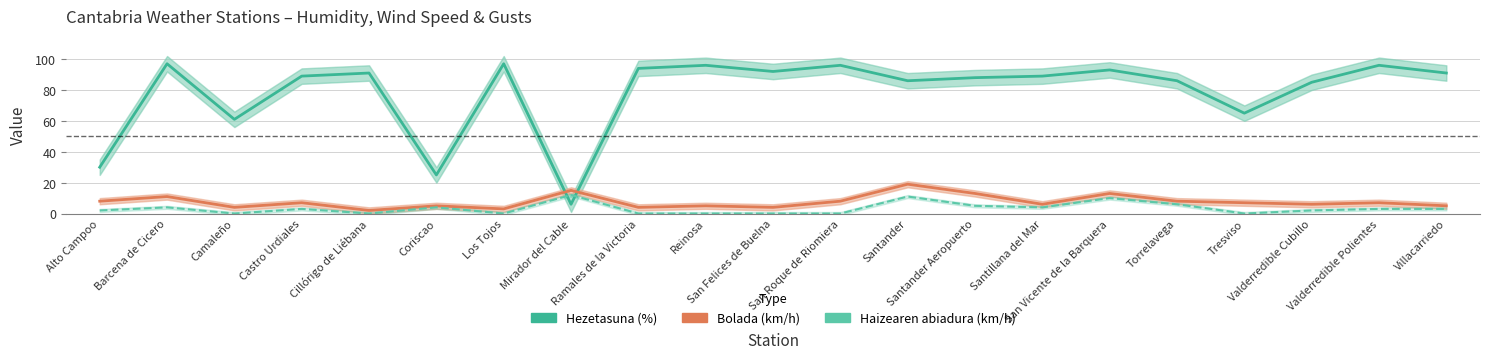

The value of Hezetasuna (%) at Camaleño is 61. True or false?

True